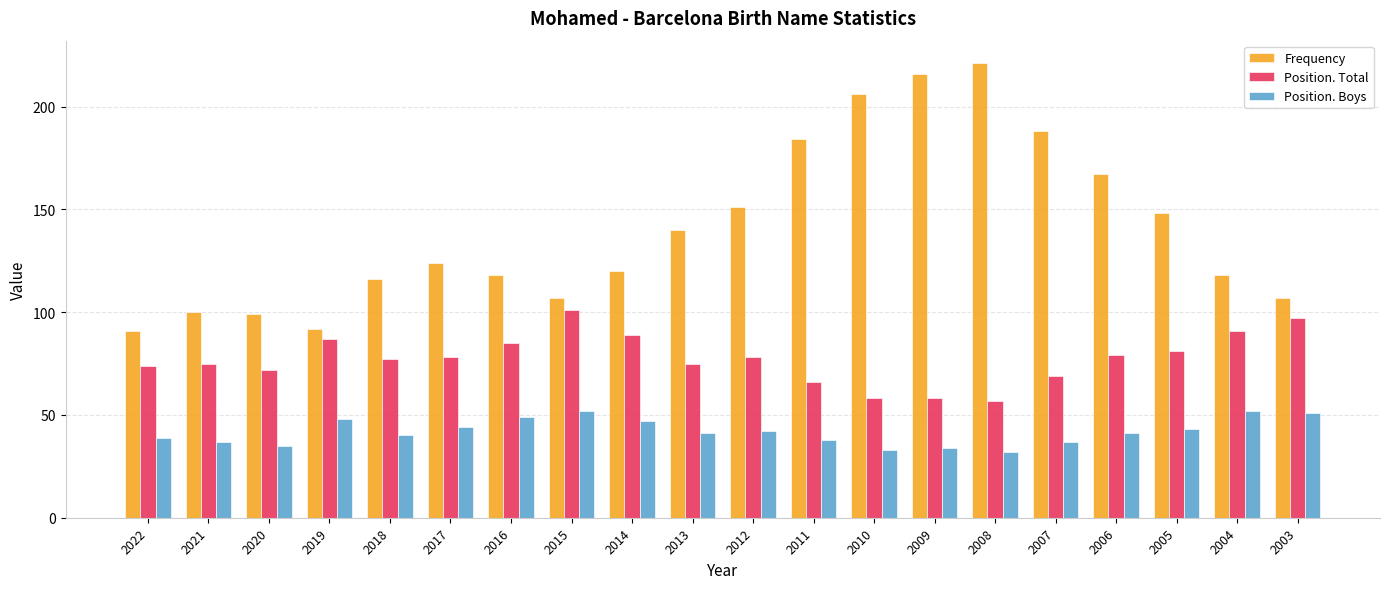

Reading right to left, list all the values displayed in this chart.

Frequency: 107	118	148	167	188	221	216	206	184	151	140	120	107	118	124	116	92	99	100	91
Position. Total: 97	91	81	79	69	57	58	58	66	78	75	89	101	85	78	77	87	72	75	74
Position. Boys: 51	52	43	41	37	32	34	33	38	42	41	47	52	49	44	40	48	35	37	39